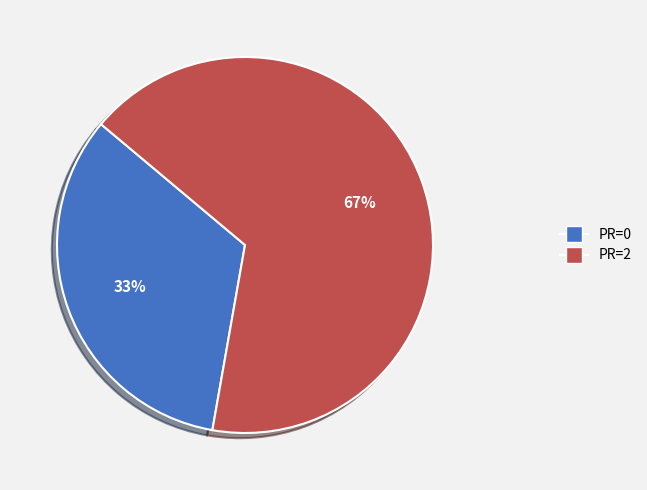

To the nearest percent, what is the combined percentage of PR=2 and PR=0?

100%